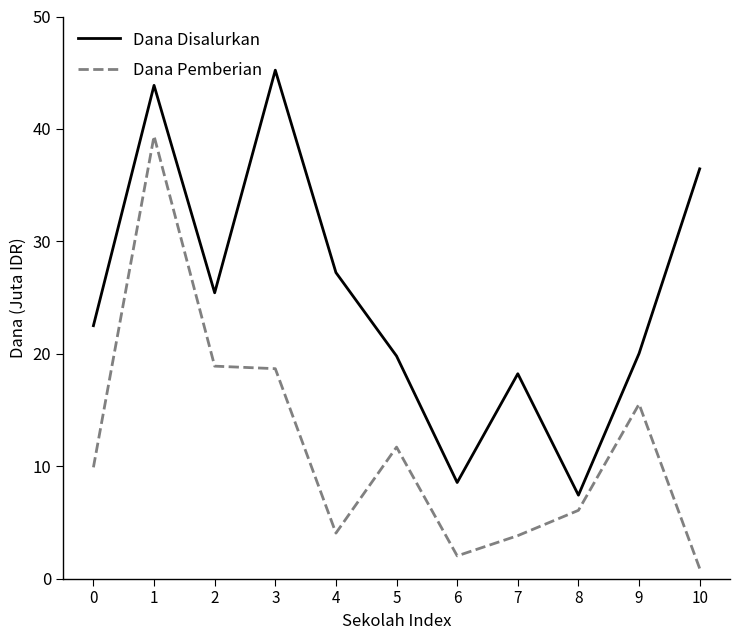

Which series has the largest total across all categories?

Dana Disalurkan